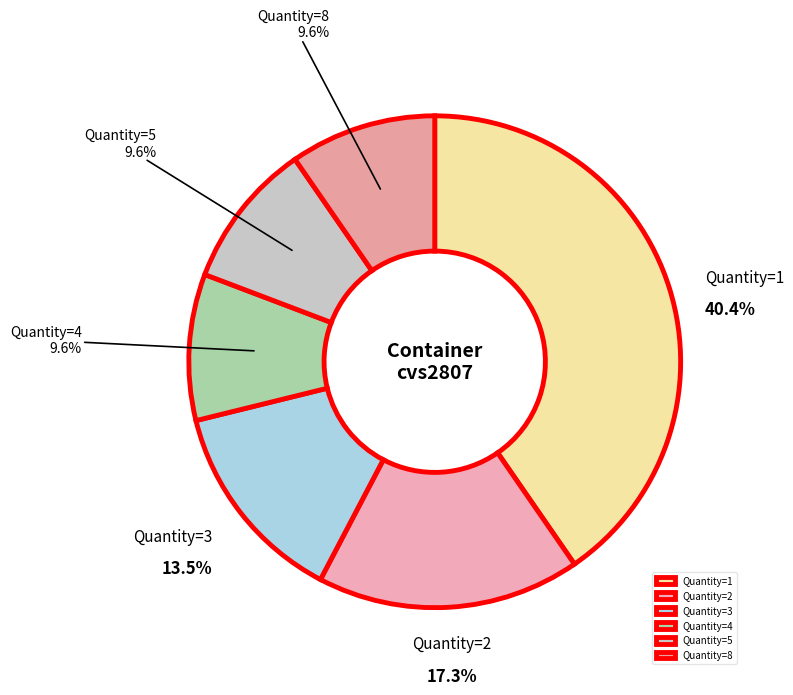

Does Quantity=8 account for over 50% of the chart?

No